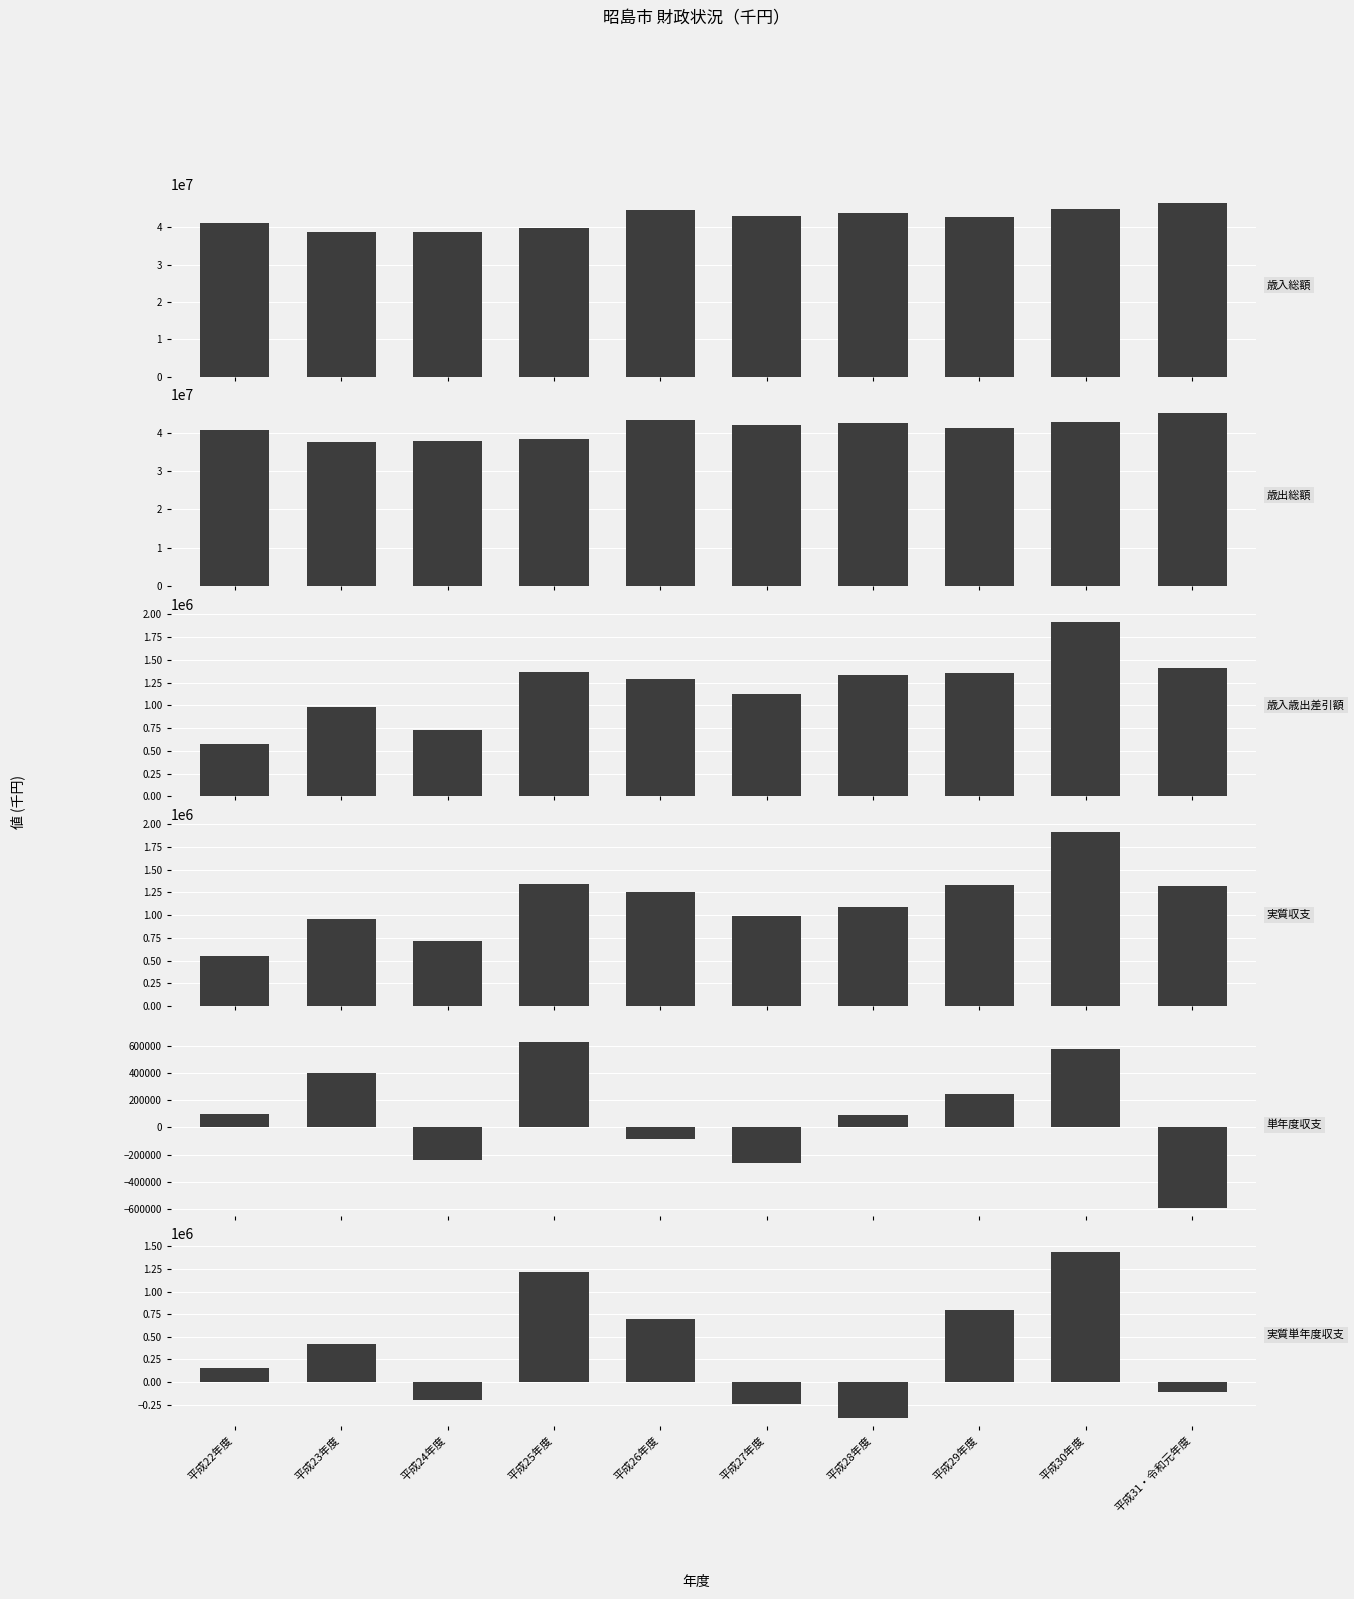

Reading right to left, list all the values displayed in this chart.

歳入総額: 46589350	44767718	42650080	43841958	43032862	44643120	39802204	38637255	38608552	41133904
歳出総額: 45182987	42856013	41291360	42505442	41909657	43355215	38430690	37906292	37625104	40559384
歳入歳出差引額: 1406363	1911705	1358720	1336516	1123205	1287905	1371514	730963	983448	574520
実質収支: 1318155	1910305	1335546	1088612	993725	1258810	1347119	717321	957163	555734
単年度収支: -592150	574759	246934	94887	-265085	-88309	629798	-239842	401429	95236
実質単年度収支: -107978	1441029	794919	-394186	-247884	702171	1216727	-198941	417489	161076